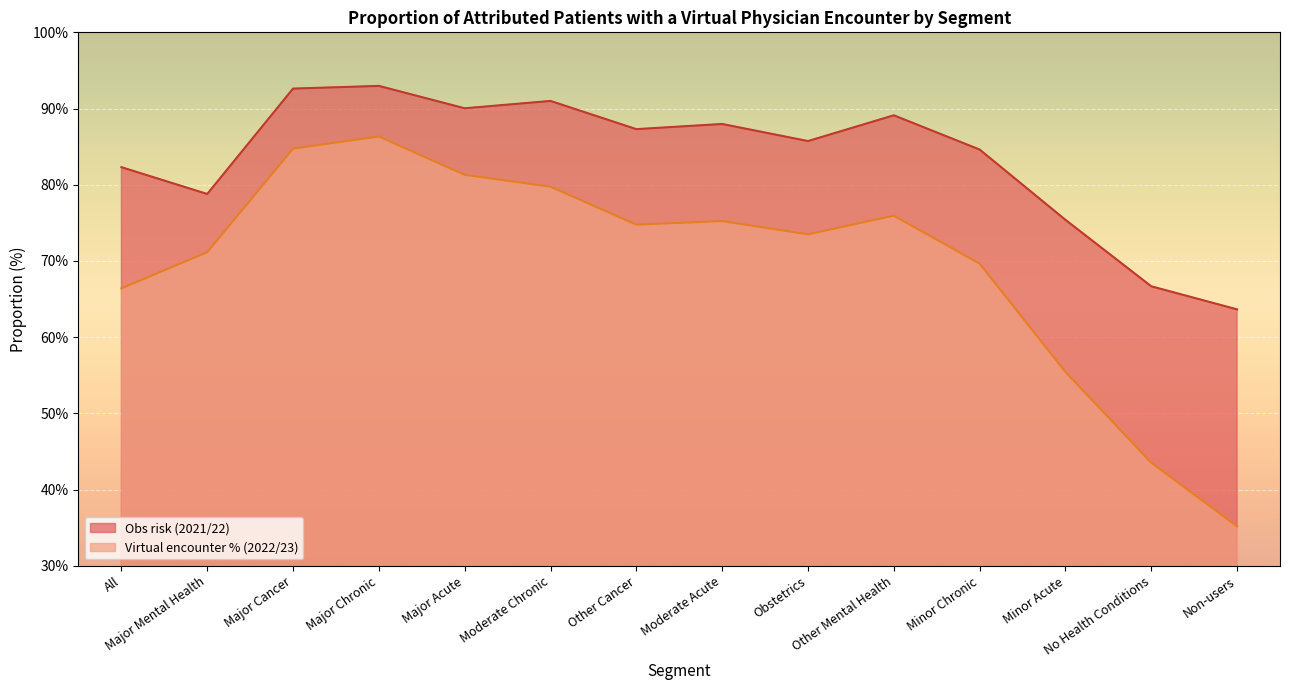

What is the maximum value shown in the chart?

93.0